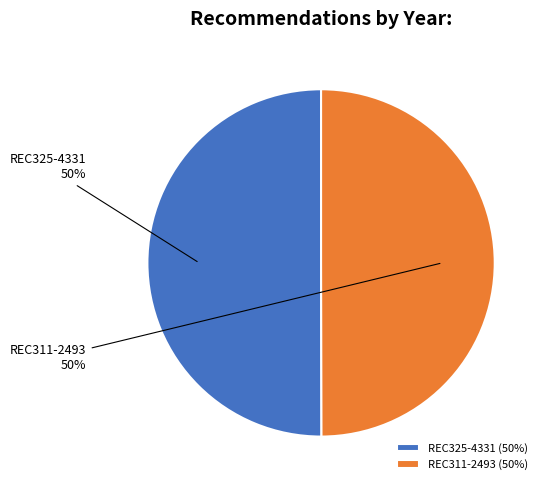

Approximately how many times larger is the value at REC311-2493 compared to REC325-4331?

1.0